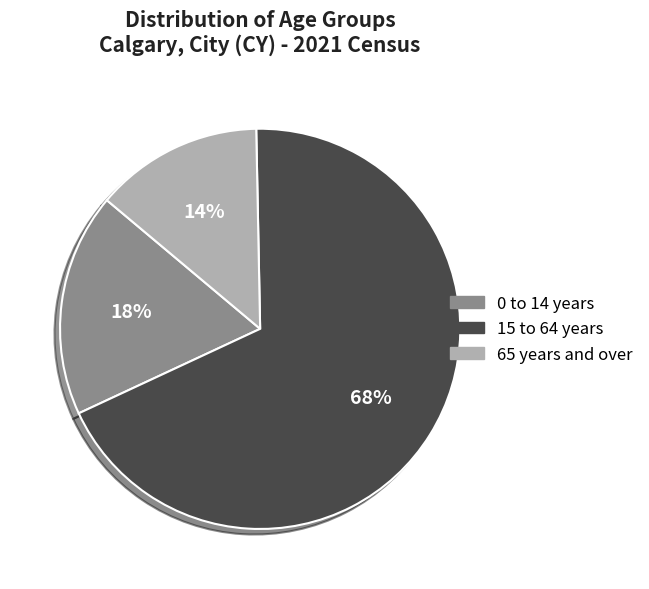

What is the majority slice?

15 to 64 years